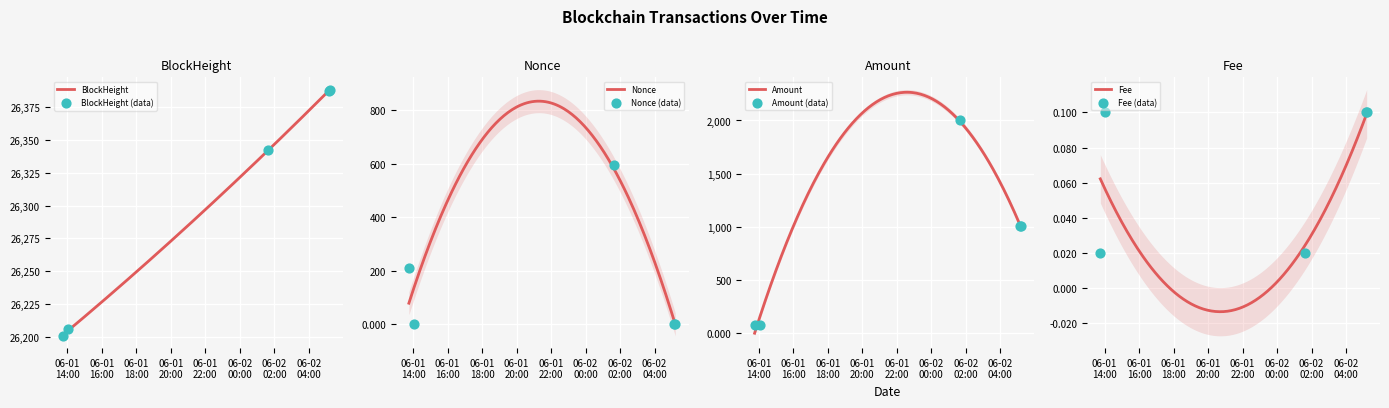

Which series contains the highest Y value?

BlockHeight